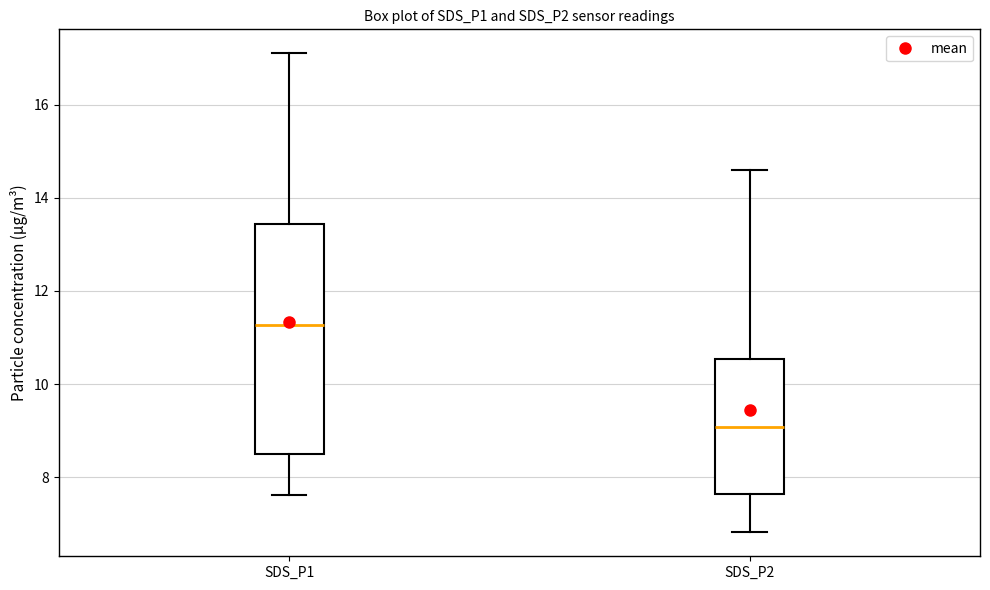

Where is the upper edge of the box for SDS_P1 on the y-axis? The values are not printed on the chart, so give them approximately, as read against the axis.

13.4